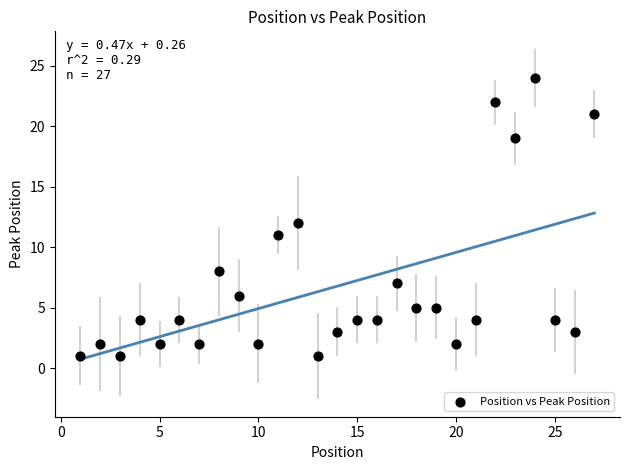

What is the range of X values (max minus min)?

26